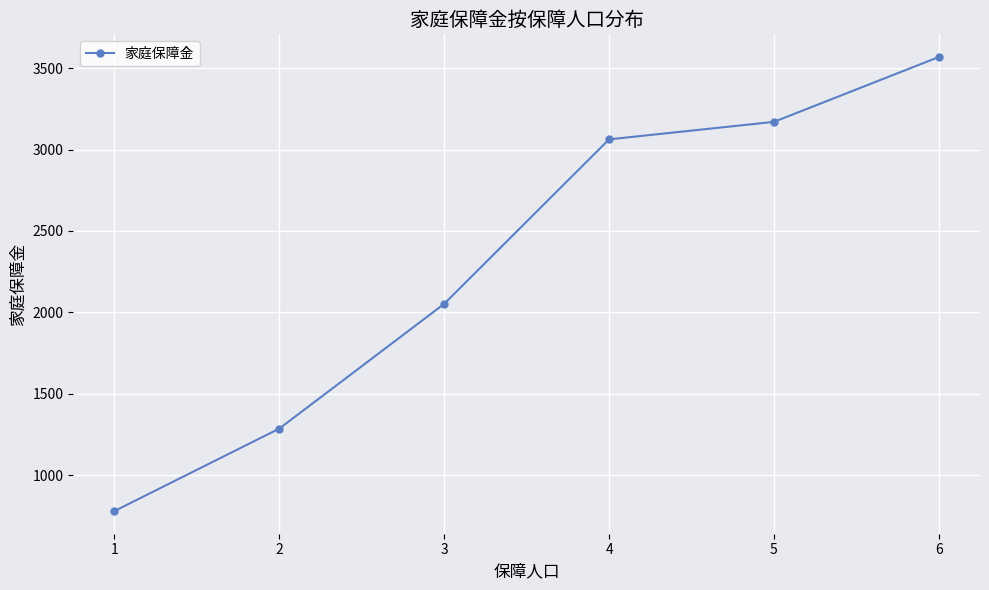

At which label does the data first exceed 3062?

4